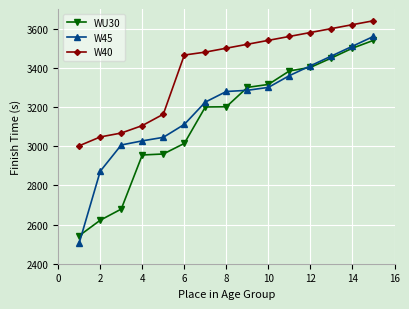

Rank the series by their maximum value, from highest to lowest.

W40, W45, WU30